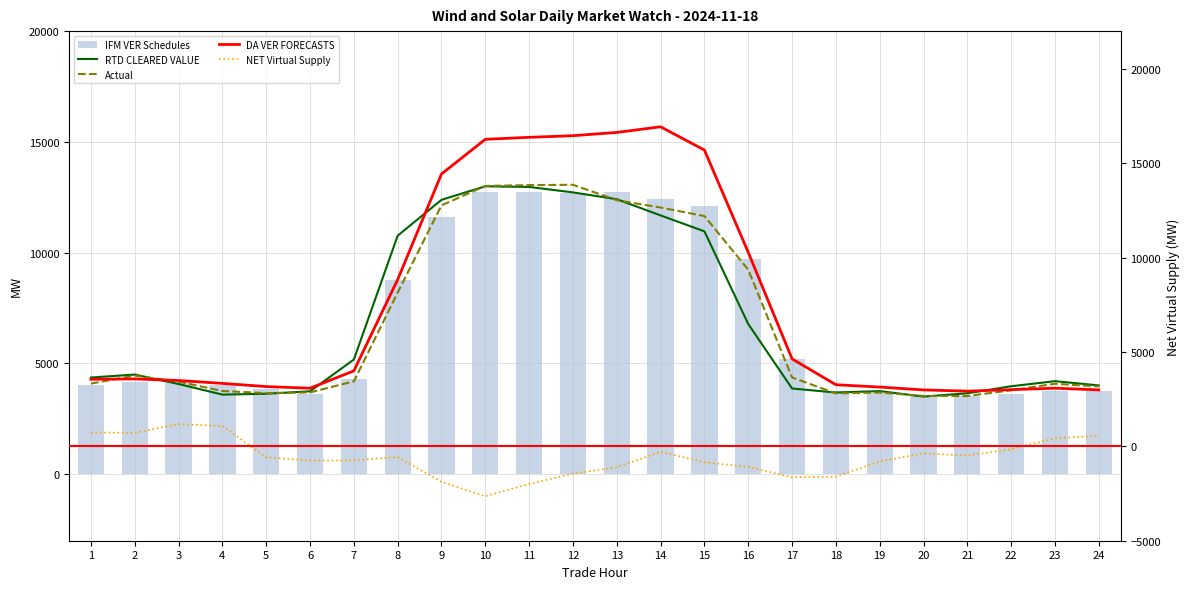

What is the sum of all Actual values?

156317.2